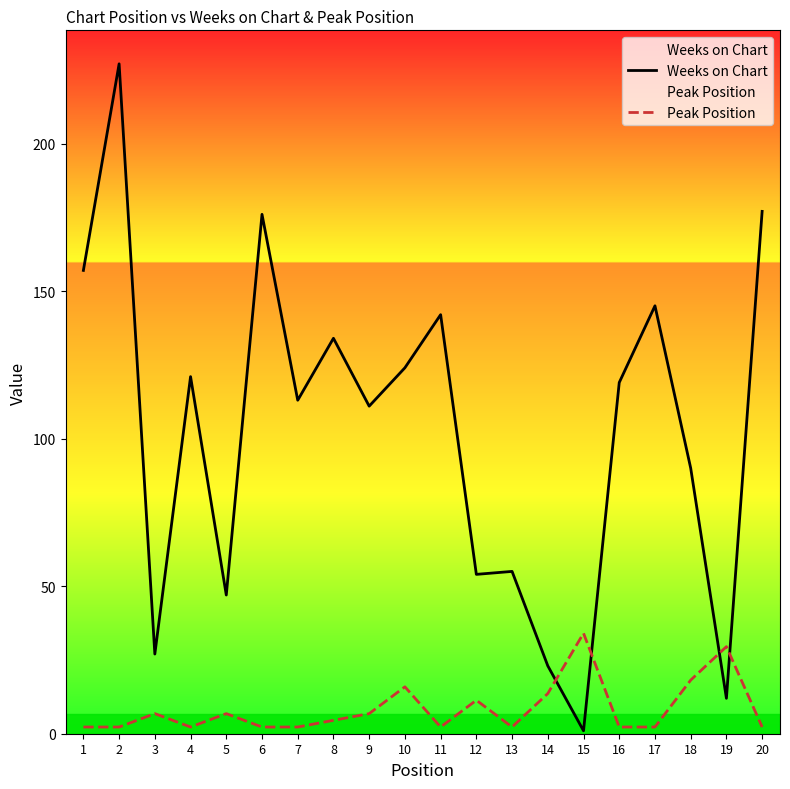

What is the smallest value displayed?

1.0